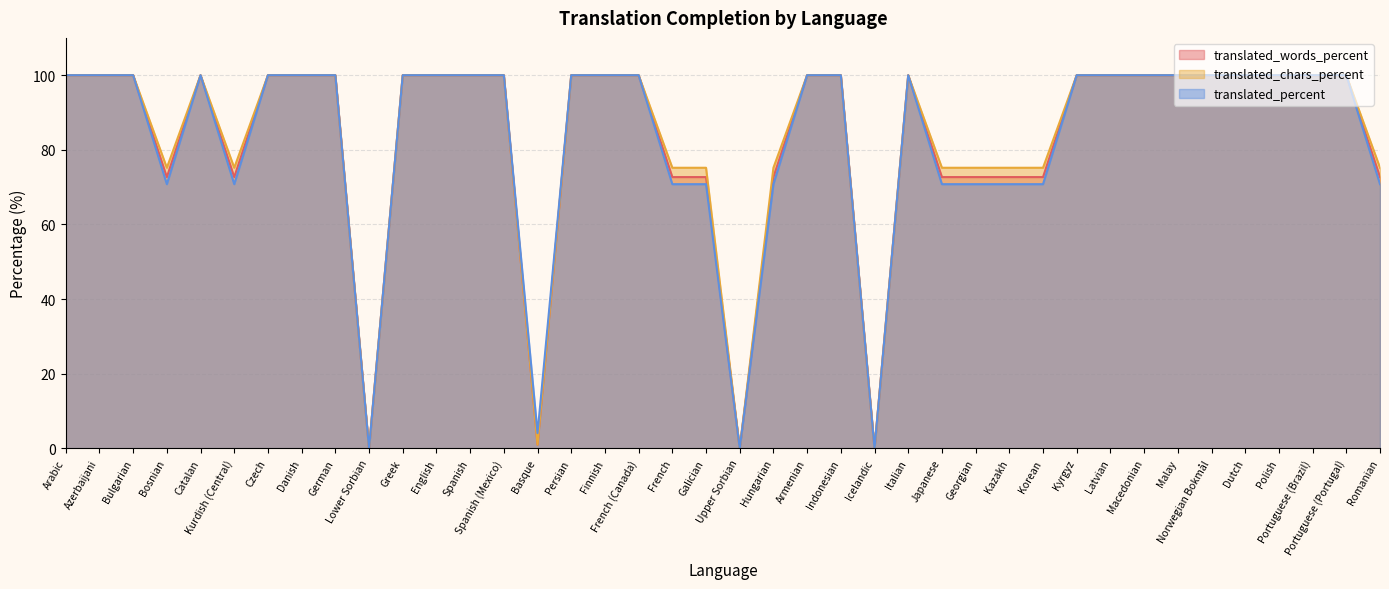

How many series are shown in this chart?

3